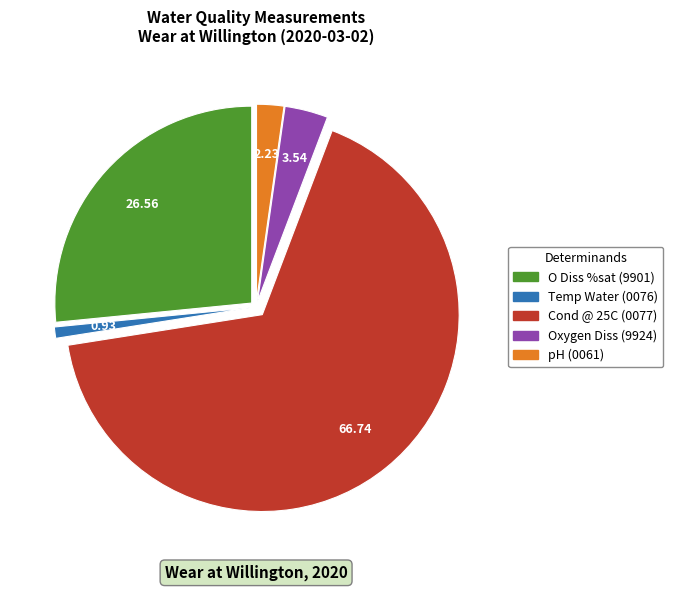

Combined, do Cond @ 25C and Oxygen Diss account for over 50%?

Yes